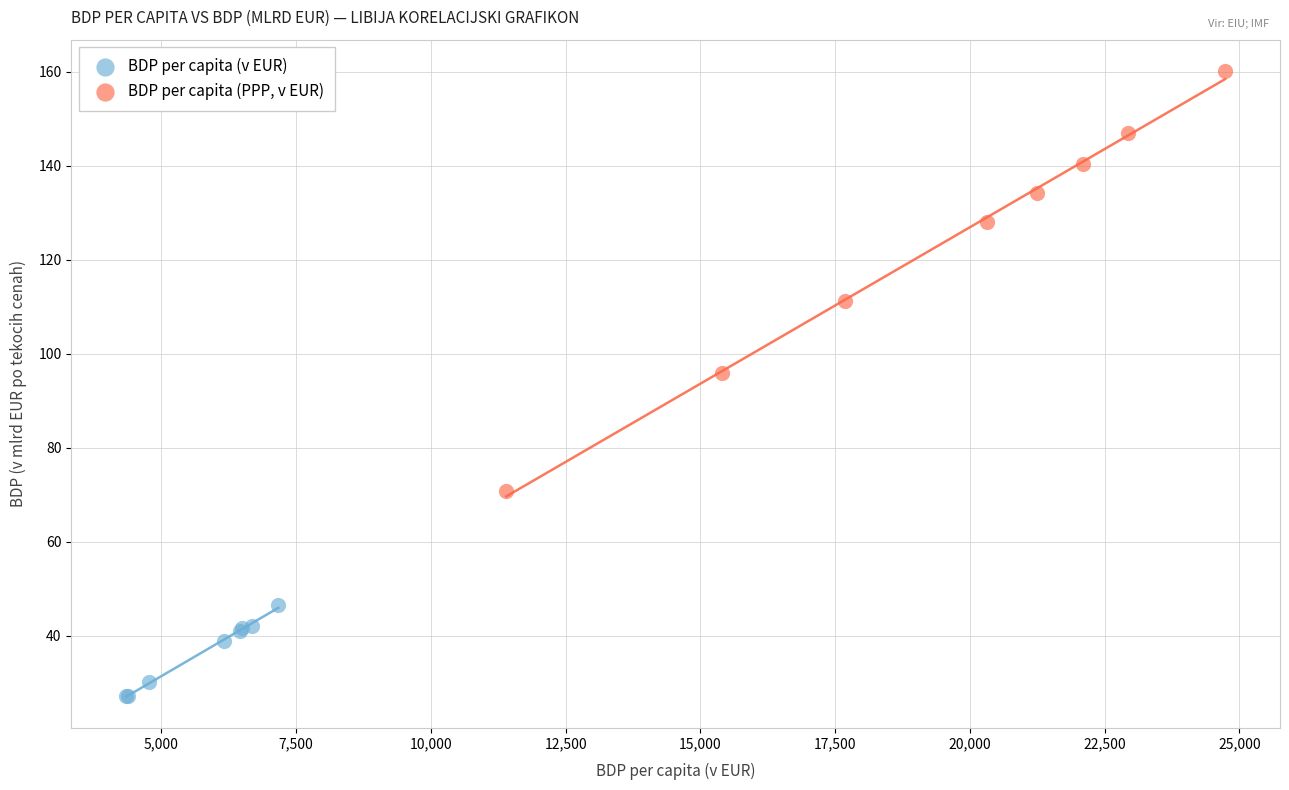

What are all the series names shown in the legend?

BDP per capita (v EUR), BDP per capita (PPP, v EUR)